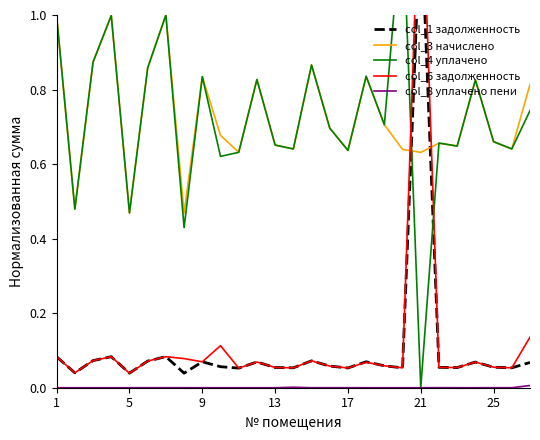

Is this an area chart (filled region under the line)?

No